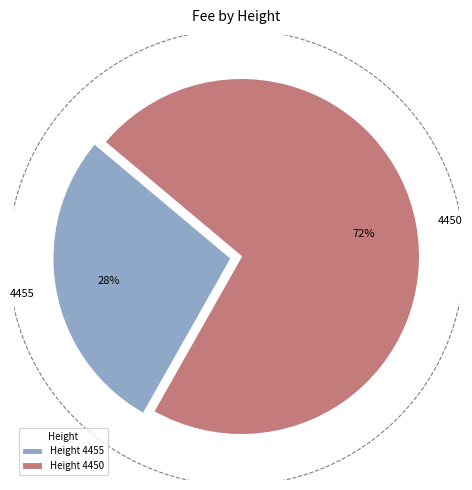

Does 4450 account for over 50% of the chart?

Yes